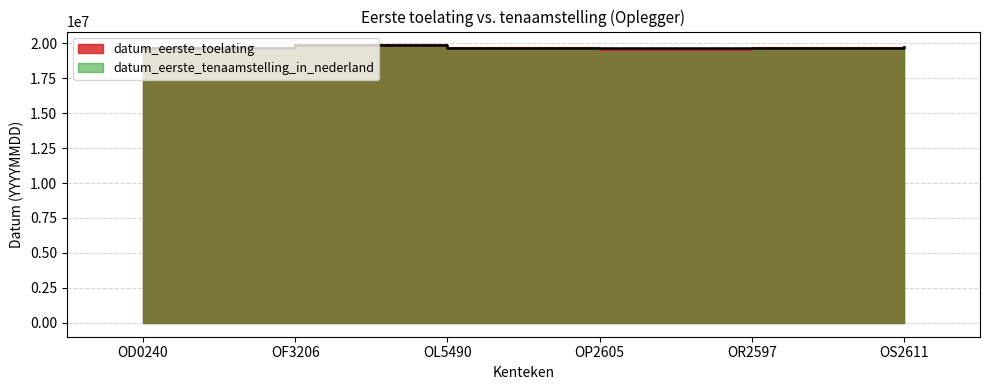

How many lines are shown in the chart?

2